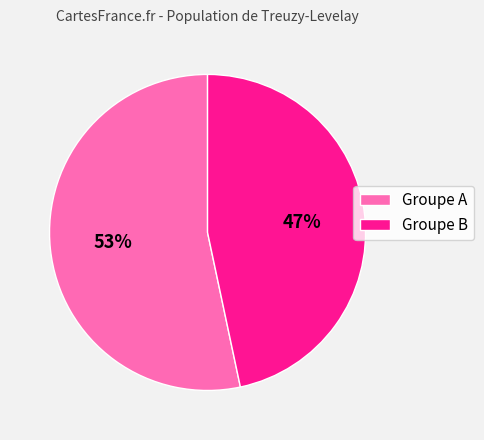

Rank the categories by value from lowest to highest.

Groupe B, Groupe A